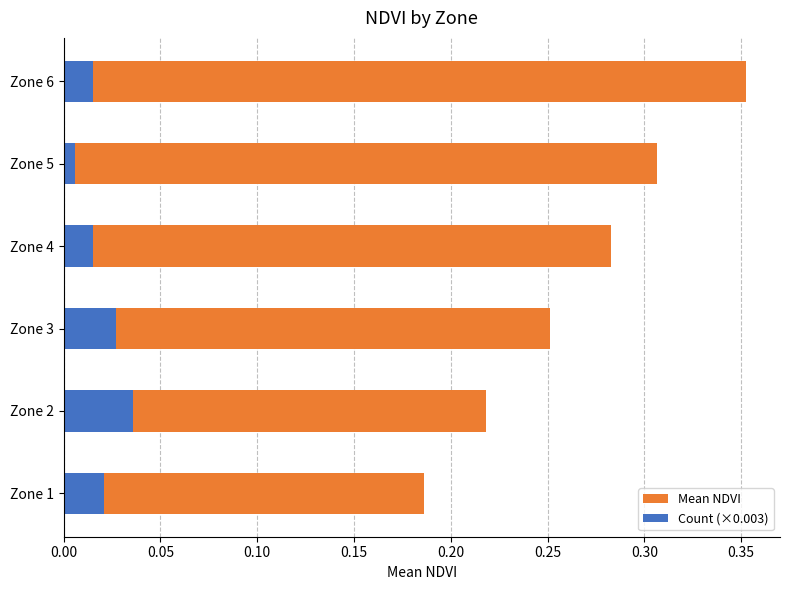

What is the approximate value of Mean NDVI at Zone 3?

0.3